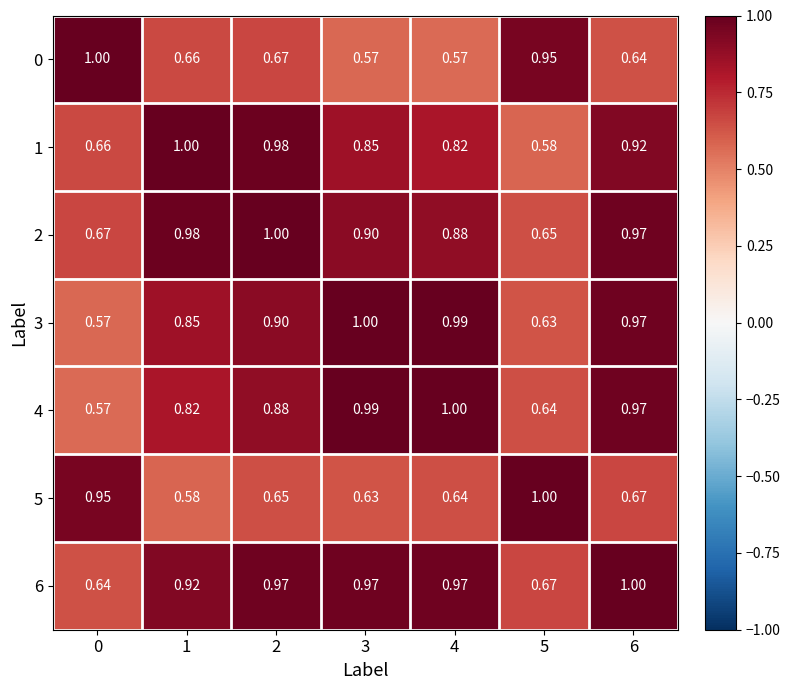

How many data points does each series have?

7